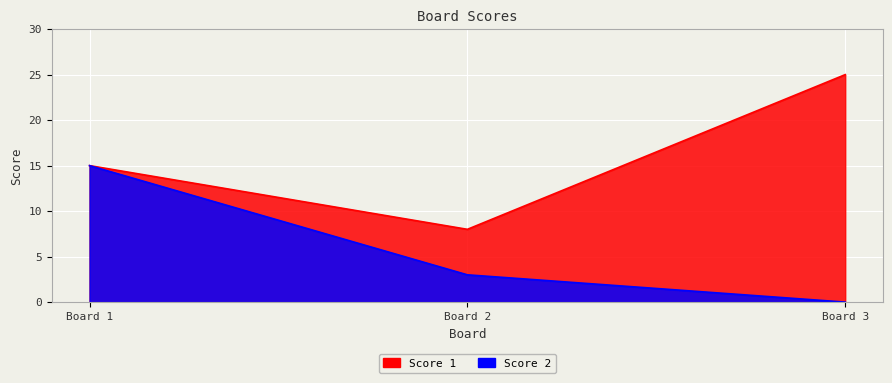

Reading right to left, list all the values displayed in this chart.

Score 1: 25	8	15
Score 2: 0	3	15